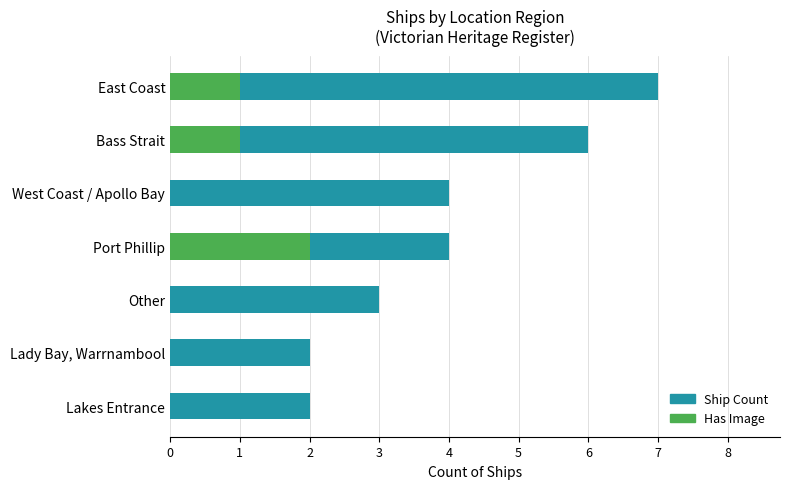

What is the difference between the highest and lowest values at West Coast / Apollo Bay?

4